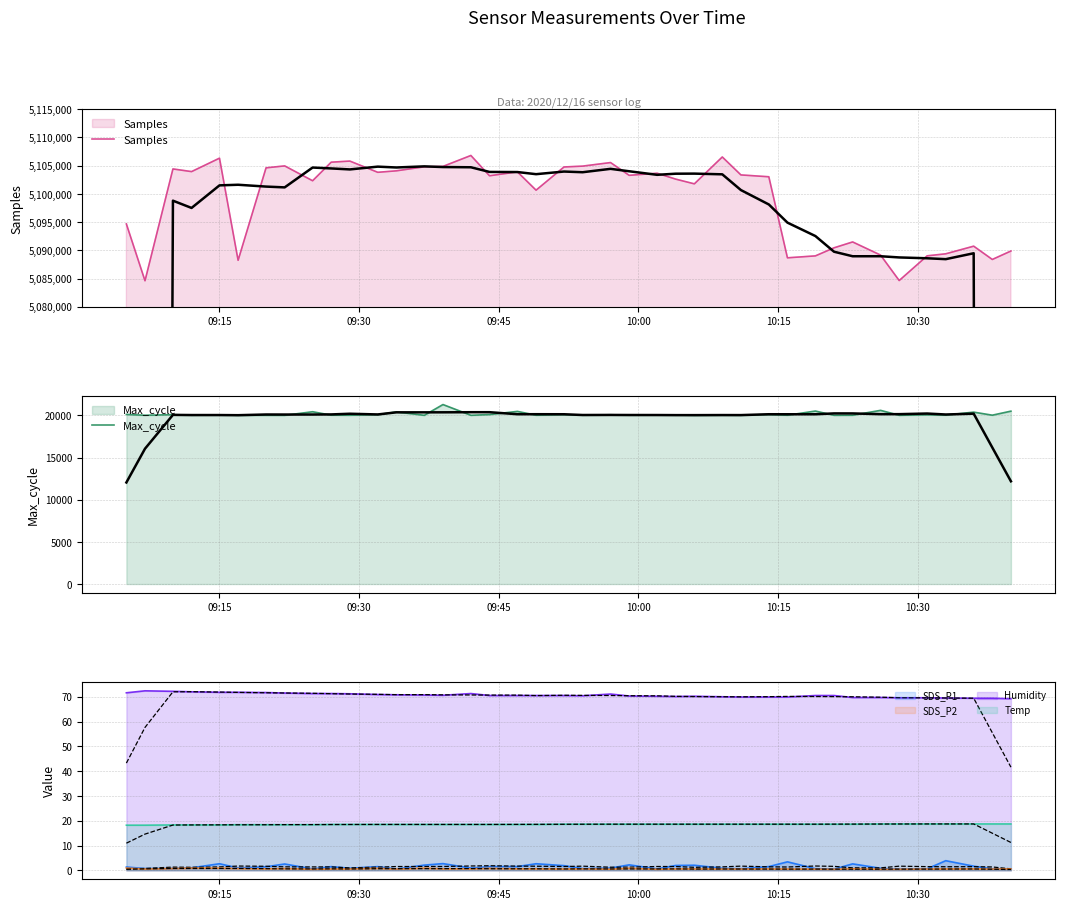

True or false: Humidity and SDS_P1 cross at least once.

False